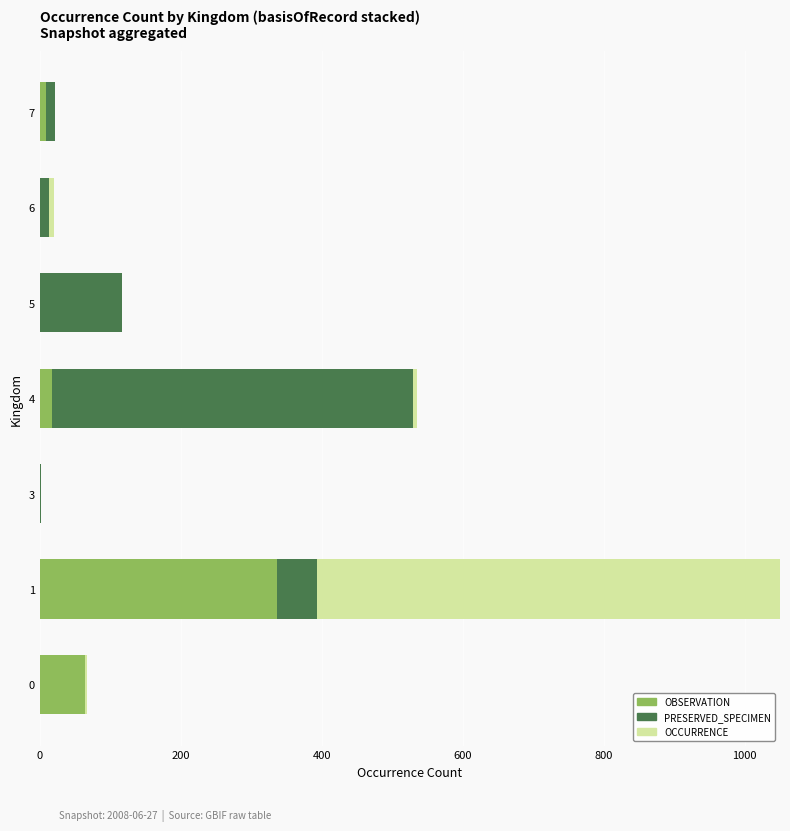

Which series changed the most between 4 and 5?

PRESERVED_SPECIMEN